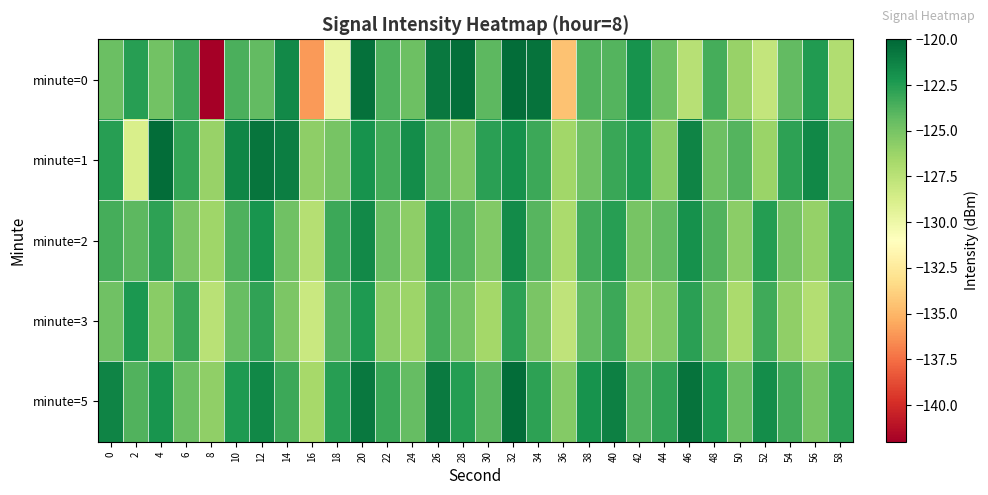

Between 14 and 30, which is larger?

14